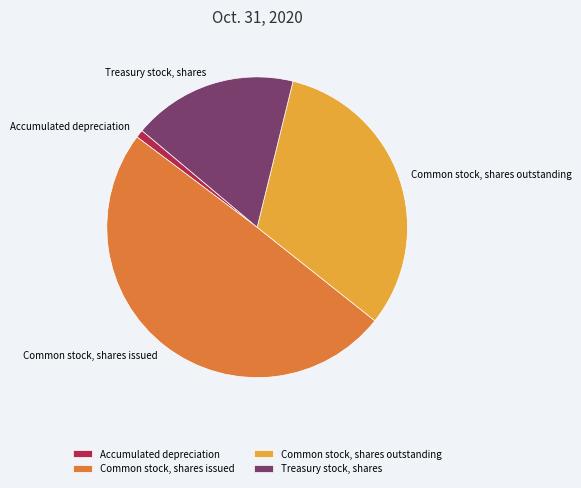

How many slices are in this pie chart?

4